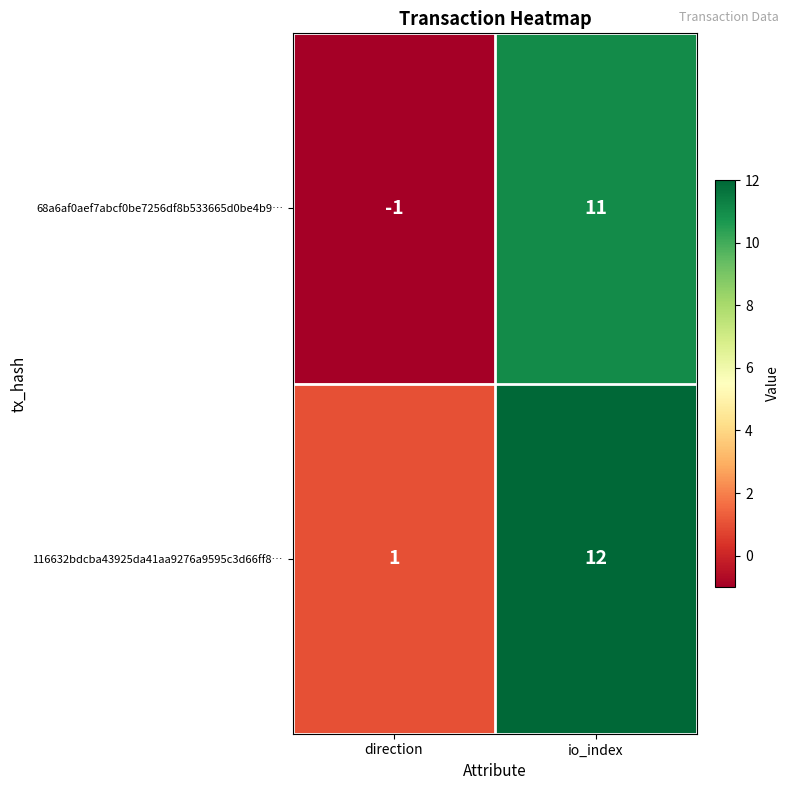

Which category has the lowest value across all series?

direction